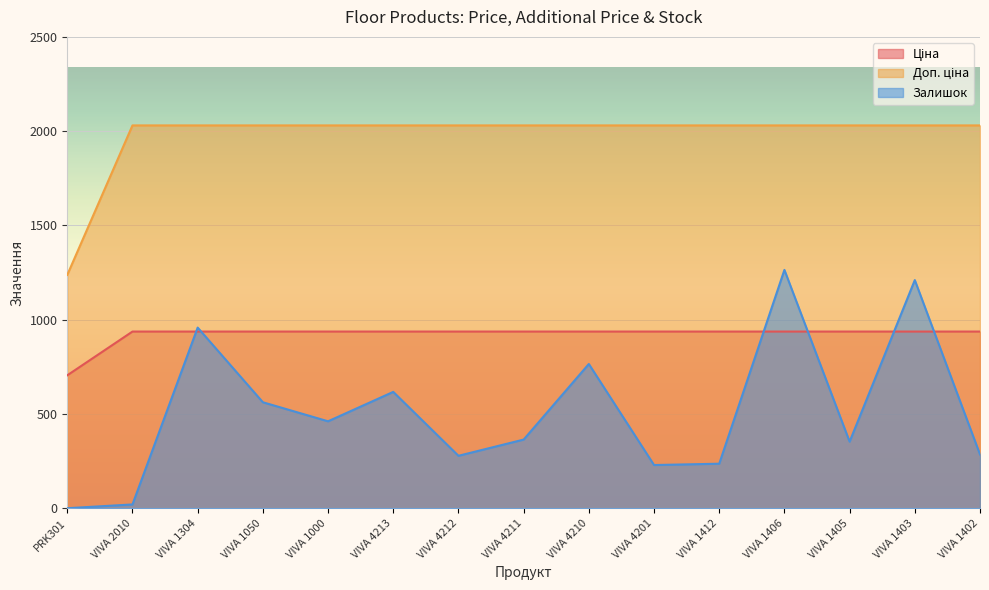

What is the label of the 2nd point from the right?

VIVA 1403